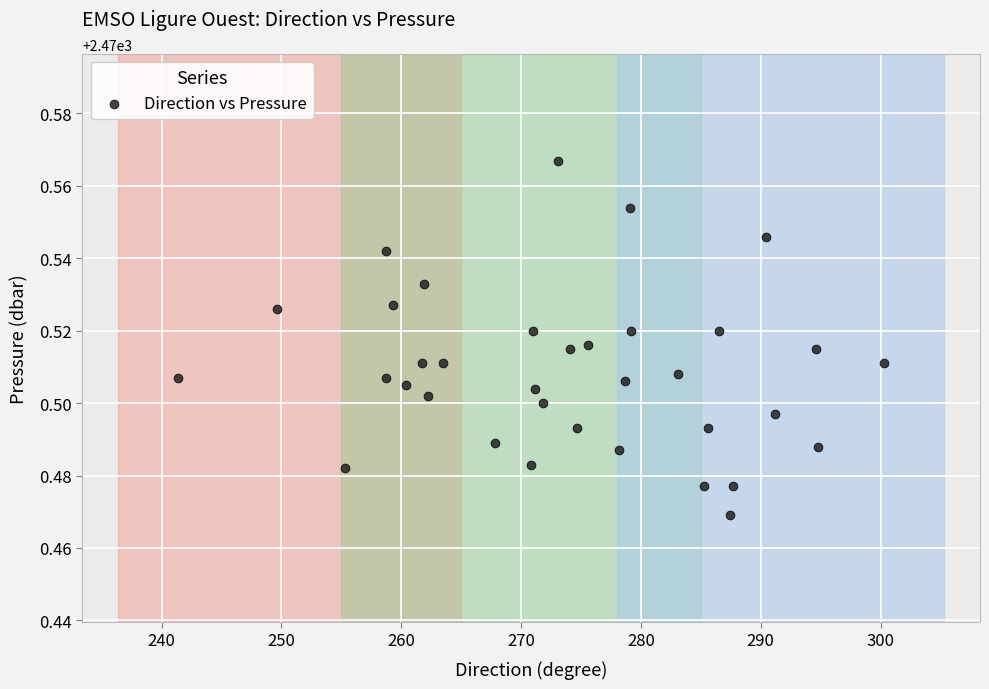

What is the range of X values (max minus min)?

58.9